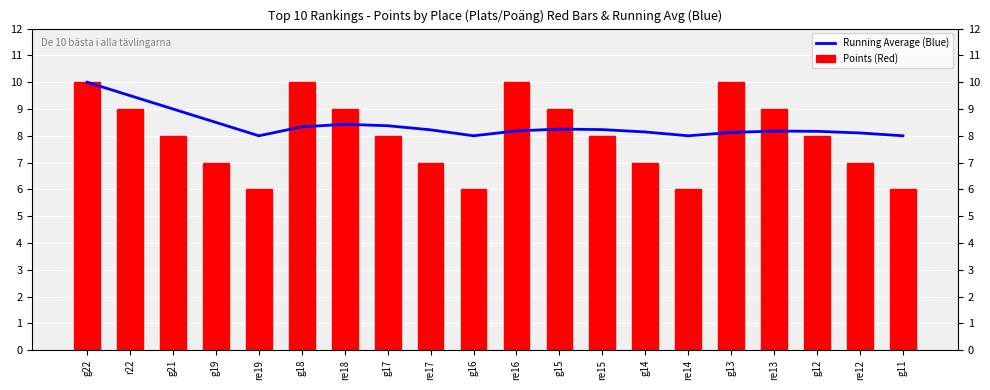

Where does the Points (Red) series first go above 8?

g22